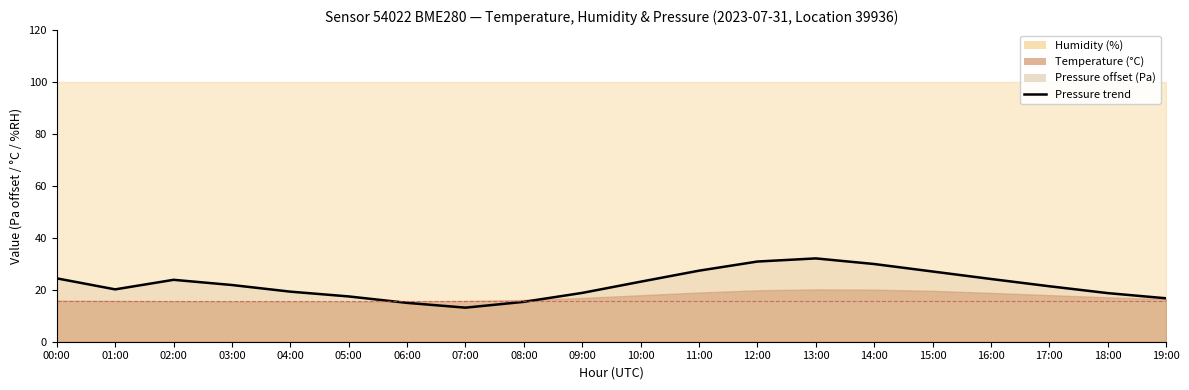

What is the minimum value shown in the chart?

13.1